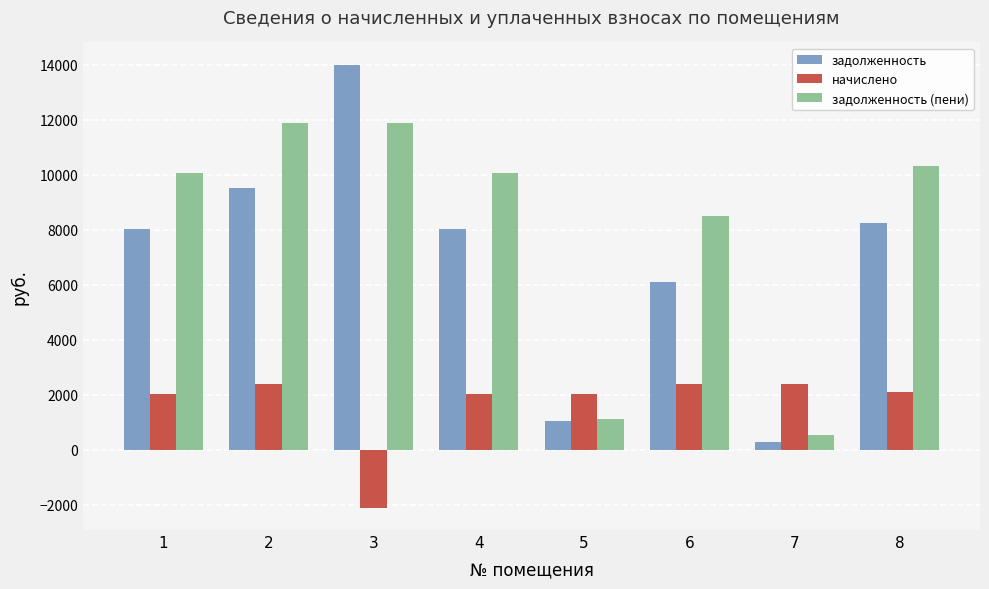

How many bars are there in total?

24